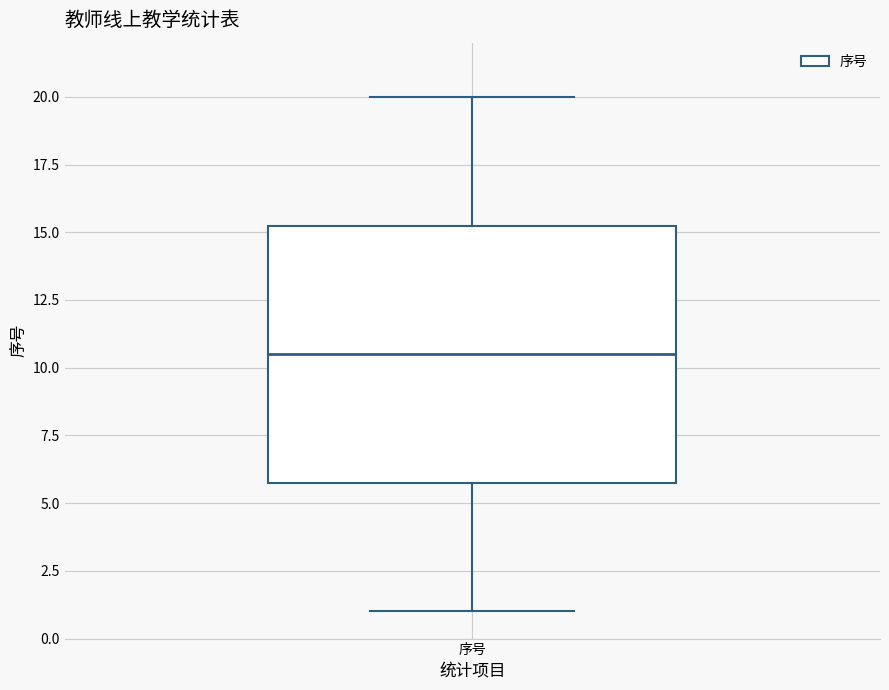

Transcribe this box plot: give where the median line is, the range the box spans, and where the two whiskers end, as read against the y-axis. The values are not printed on the chart, so give them approximately, as read against the axis.

median 10.5, box 6.0 to 15.5, whiskers 1.0 to 20.0